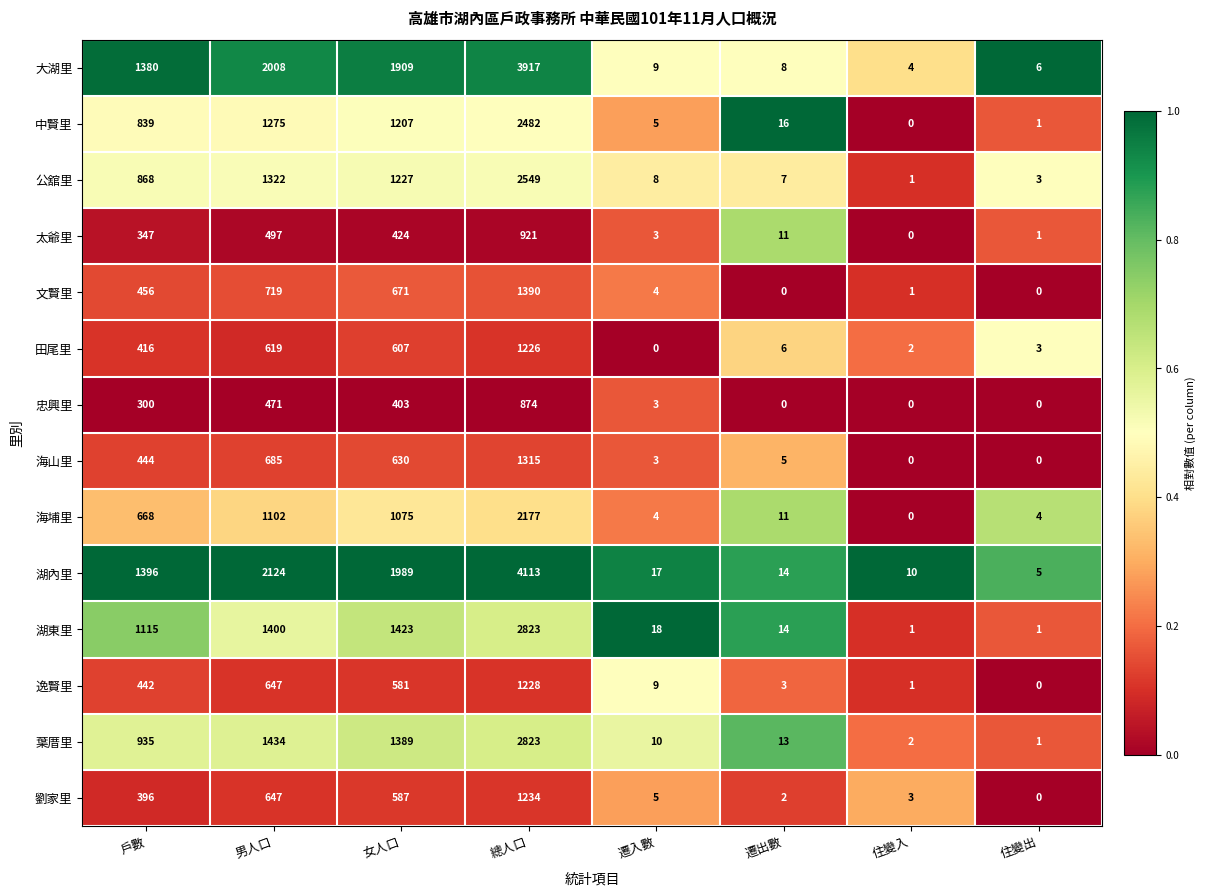

What is the approximate value of 海埔里 at 遷出數, to the nearest 10?

10